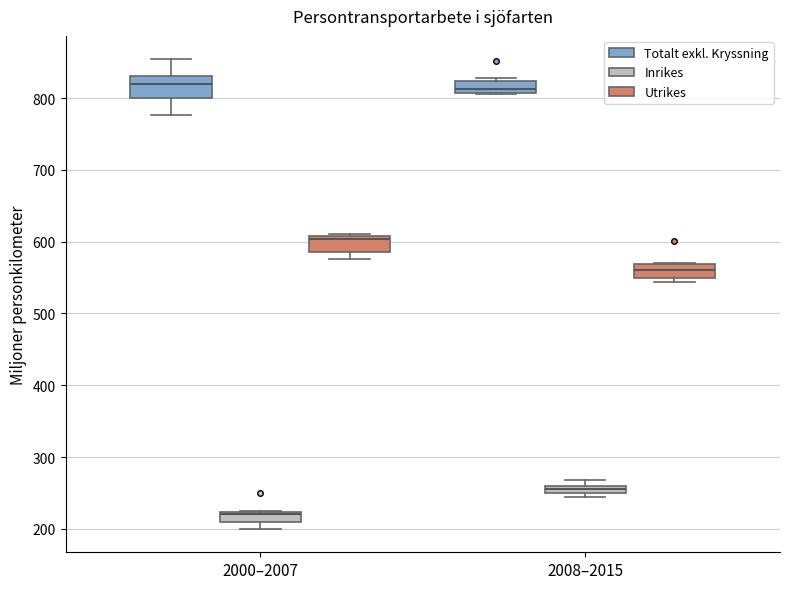

Where is the lower edge of the box for 2008–2015 (Utrikes) on the y-axis? The values are not printed on the chart, so give them approximately, as read against the axis.

550